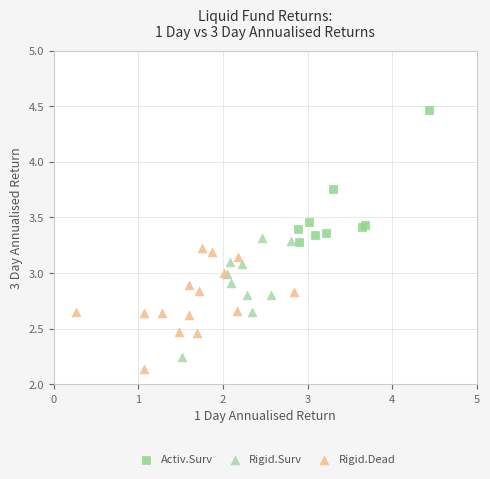

Which series contains the lowest Y value?

Rigid.Dead